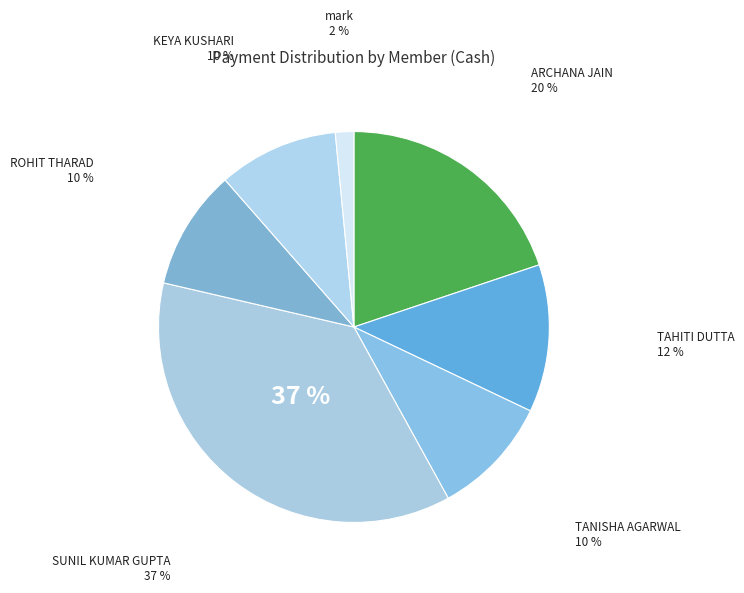

Is there any slice that represents more than half of the pie?

No